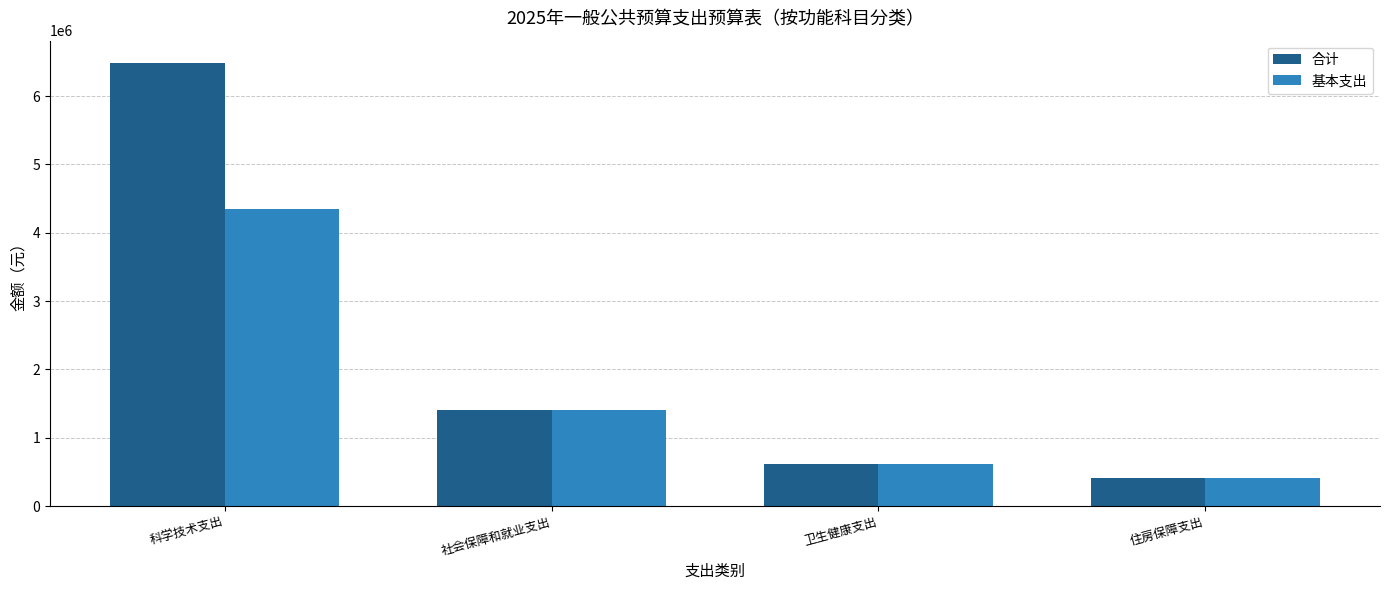

Which series has the widest spread of values?

合计